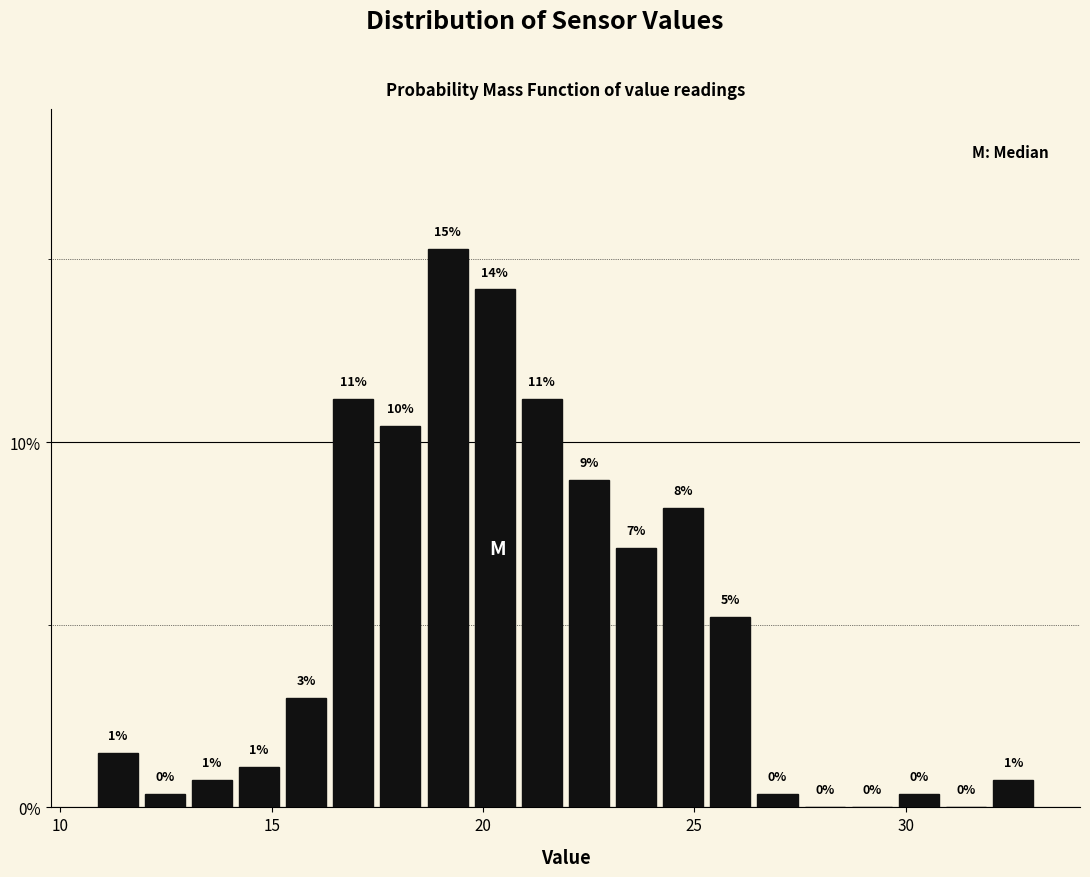

Read against the x-axis, roughly where is the centre of the tallest bar?

19.0